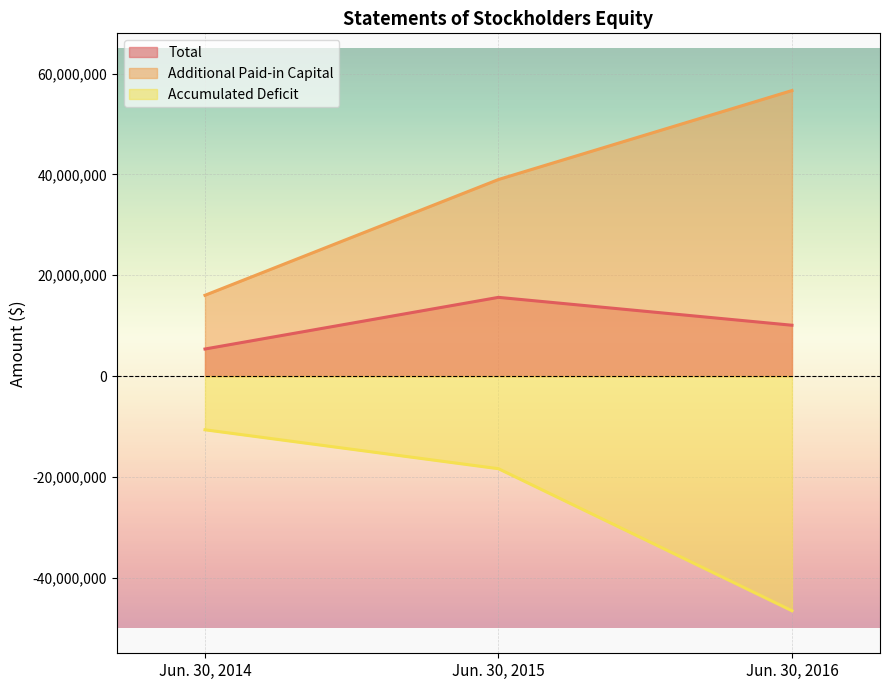

Which has a higher value, Jun. 30, 2014 or Jun. 30, 2016?

Jun. 30, 2016